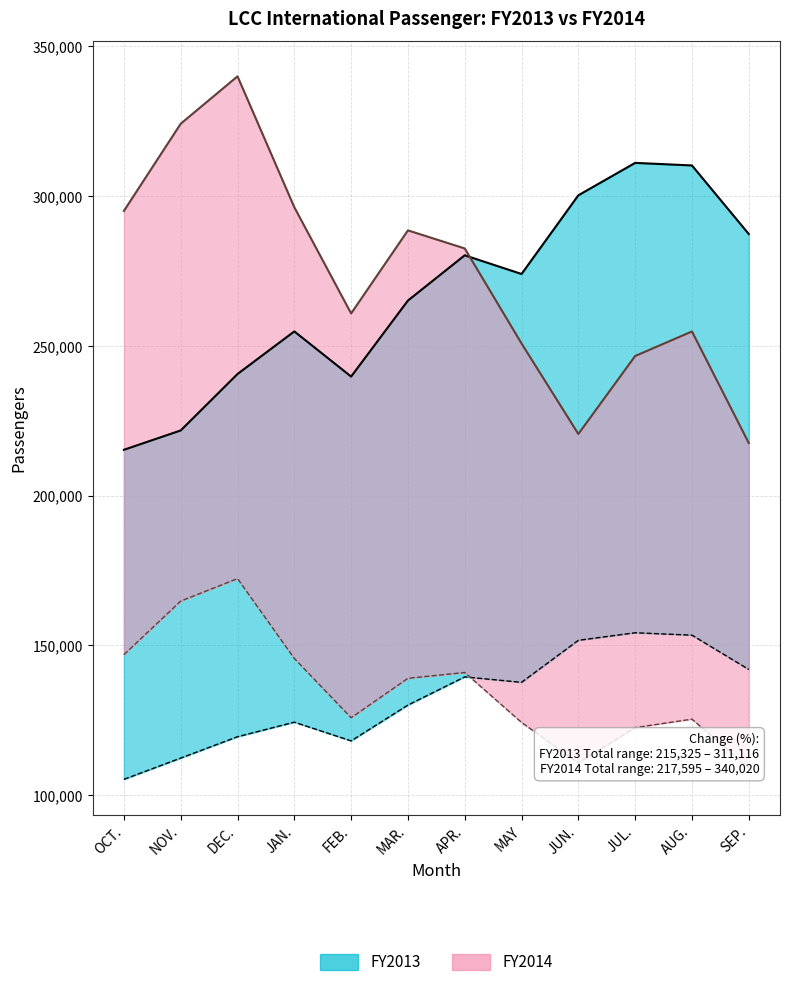

Is it true that Emb_FY2014 equals 136548 at DEC.?

False